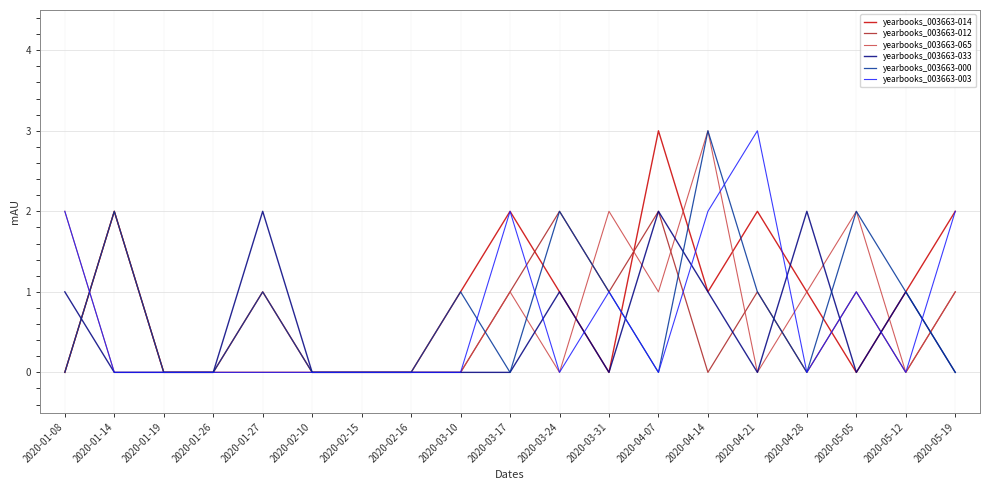

Count the yearbooks_003663-065 values in the range 0 to 1.

15